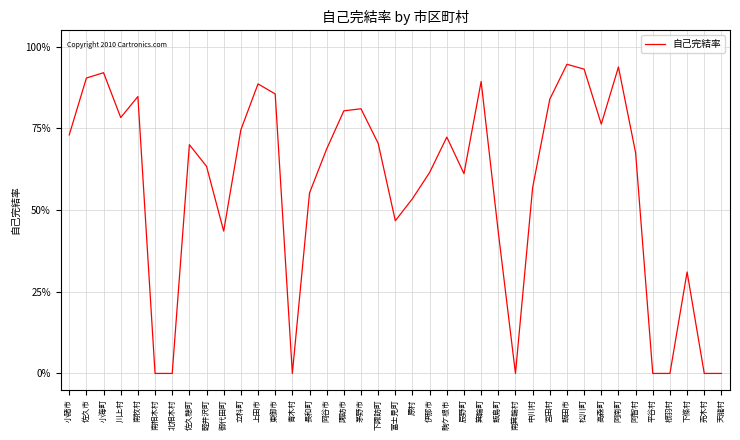

Which category has the lowest value across all series?

南相木村